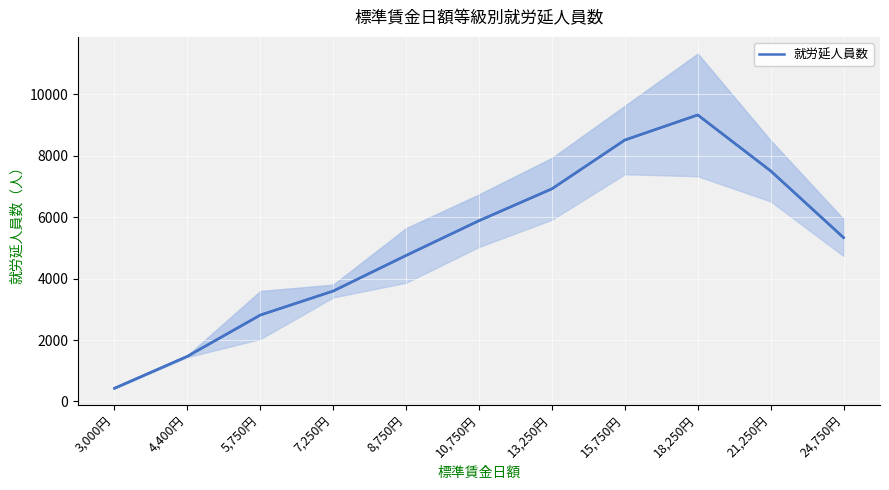

What is the sum of all values?

56574.0